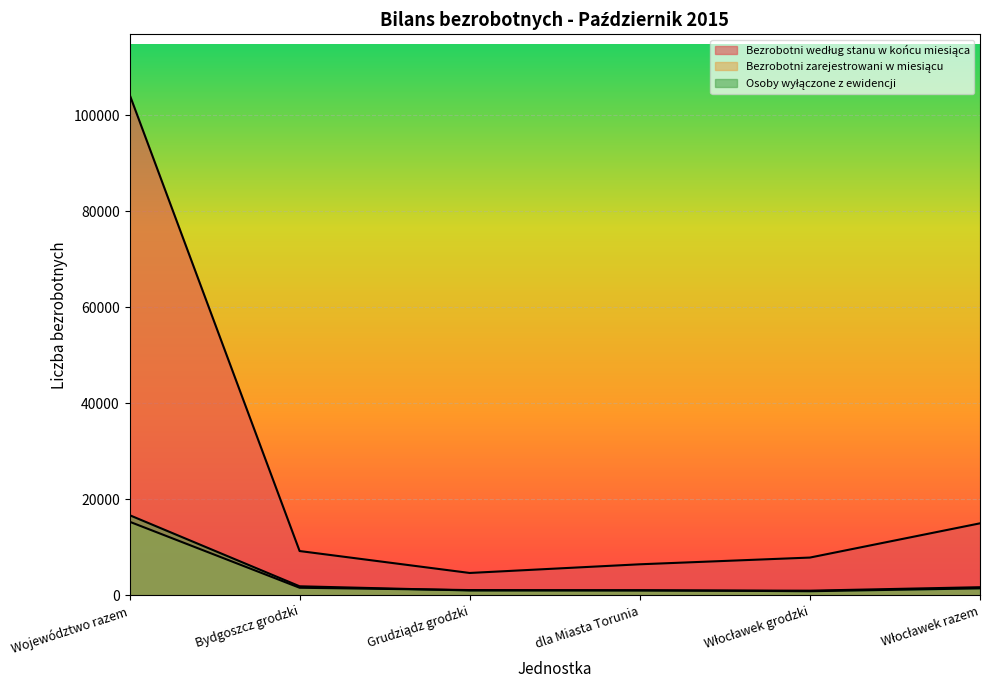

At which category is the sum across all series the highest?

Województwo razem